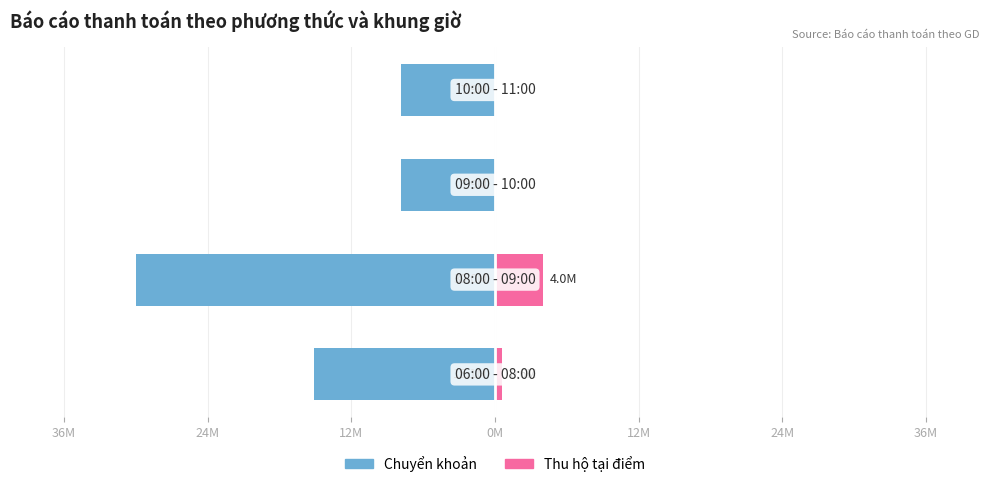

How many values in Thu hộ tại điểm are above zero?

2